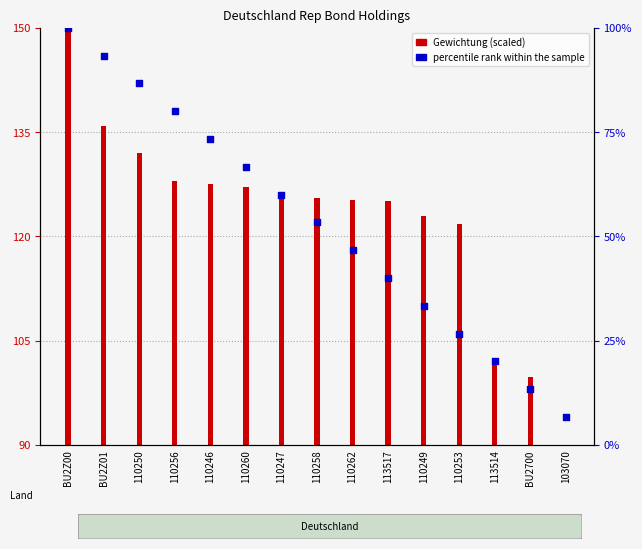

Which has a higher value, 110250 or 110246?

110250